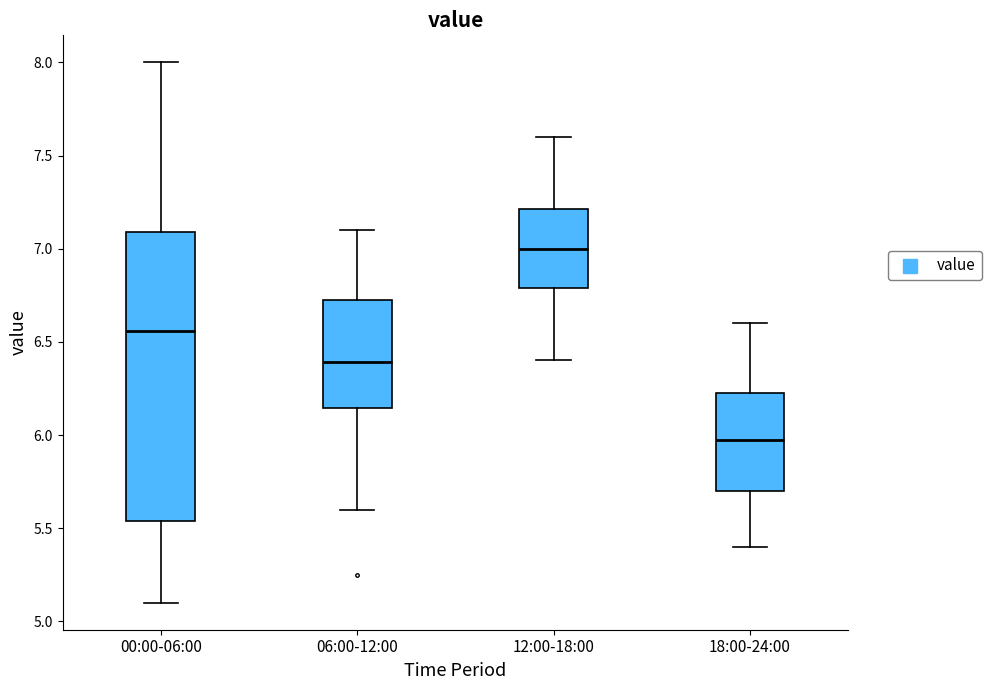

Which box's median line is the highest?

12:00-18:00